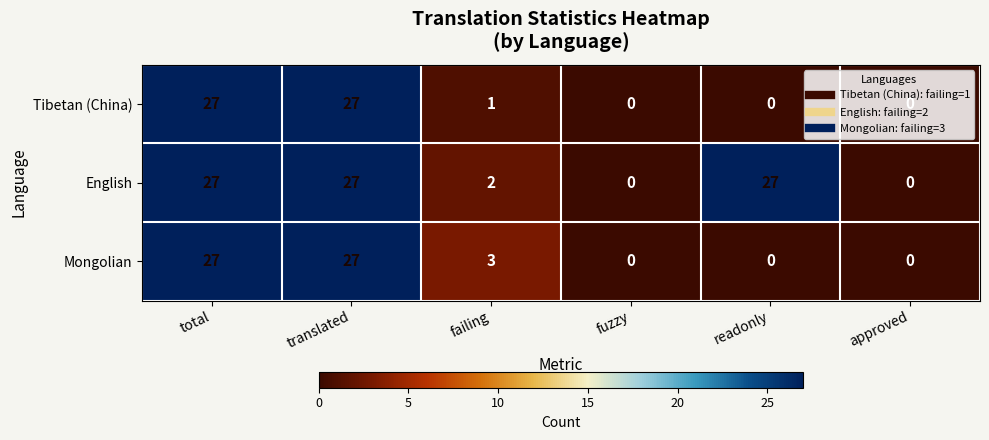

Is it true that Mongolian equals 27 at total?

True